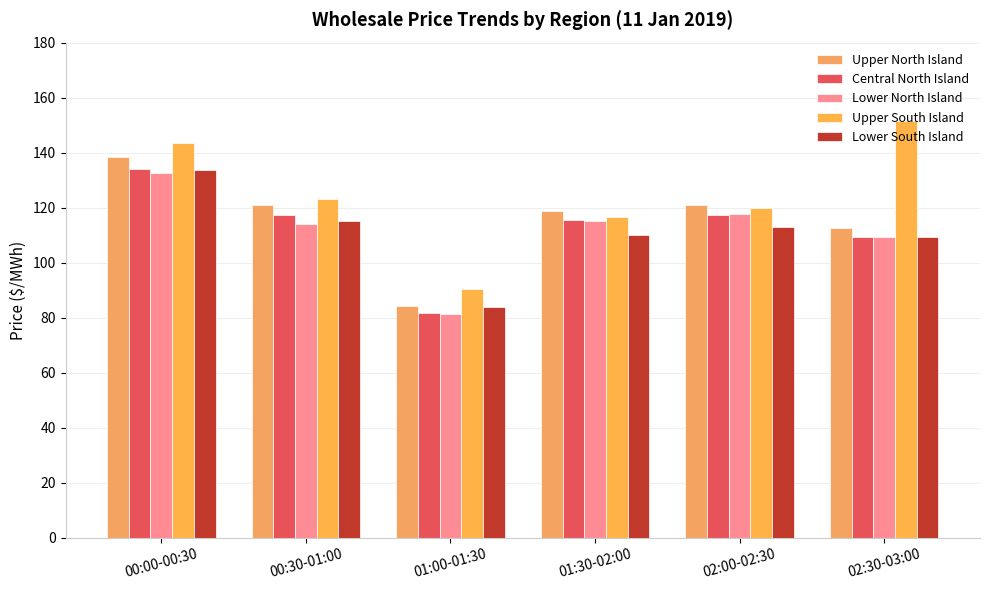

Which category has the lowest value in the Lower North Island series?

01:00-01:30